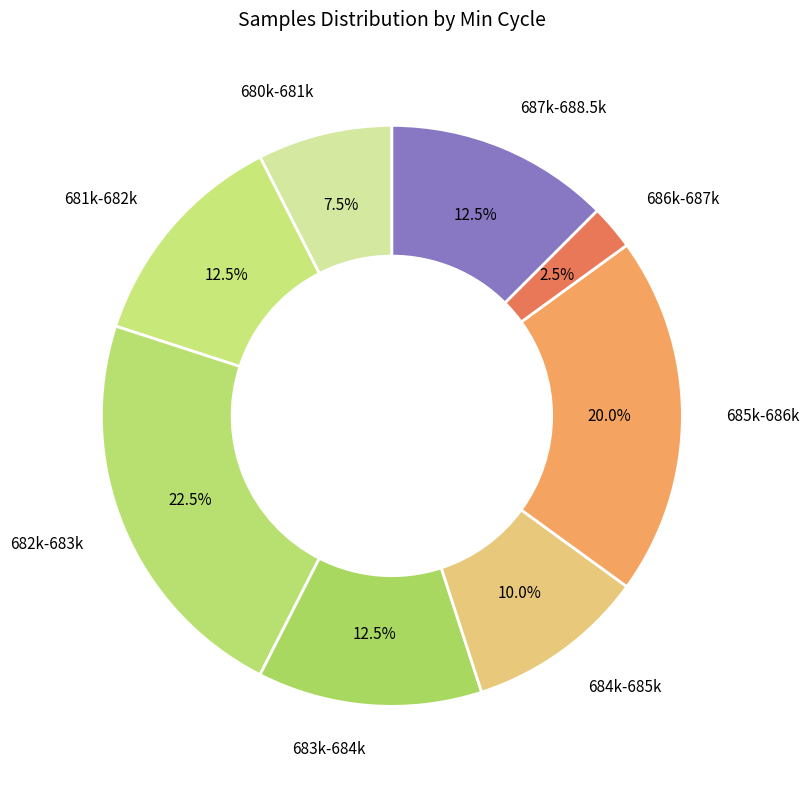

Combined, do 680k-681k and 685k-686k account for over 50%?

No